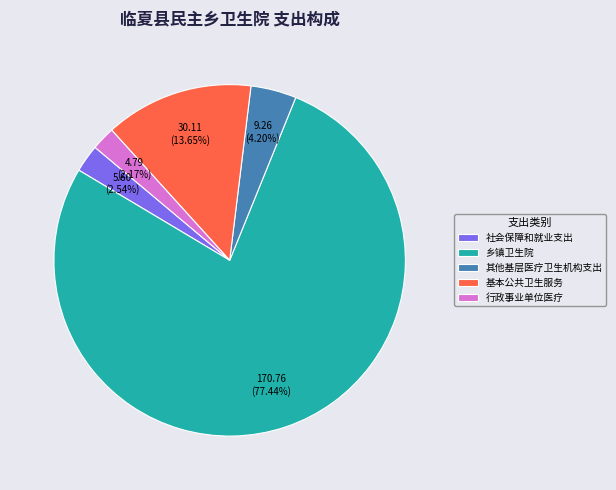

Which category has the biggest portion of the pie?

乡镇卫生院